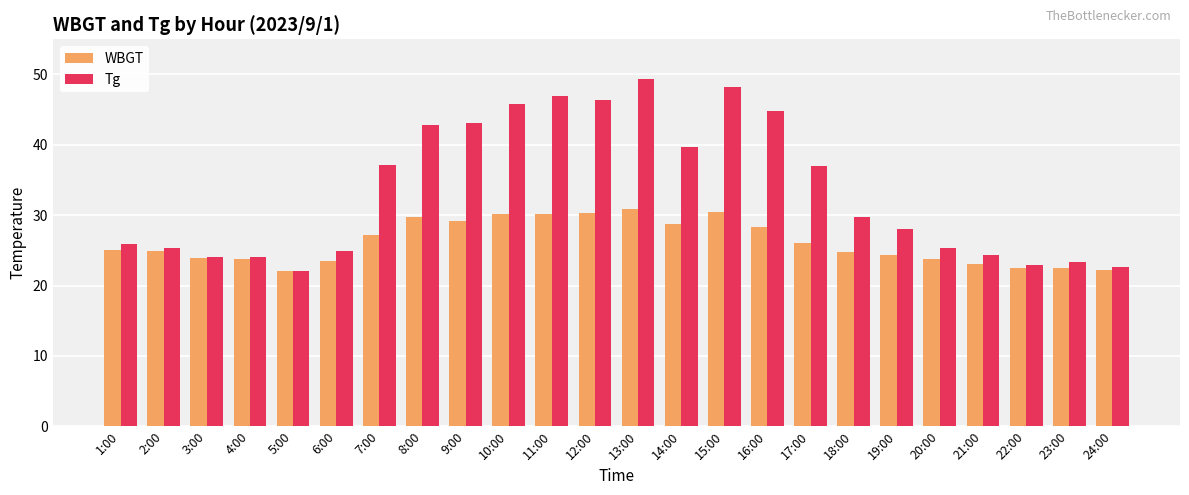

What is the spread (max minus min) of values at 15:00?

17.7